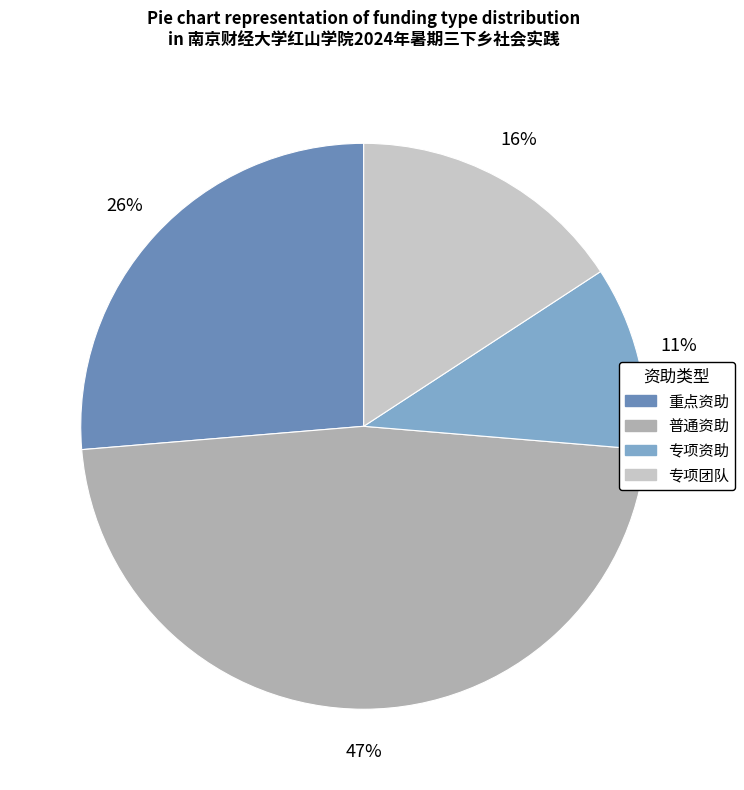

Which slice is the smallest?

专项资助